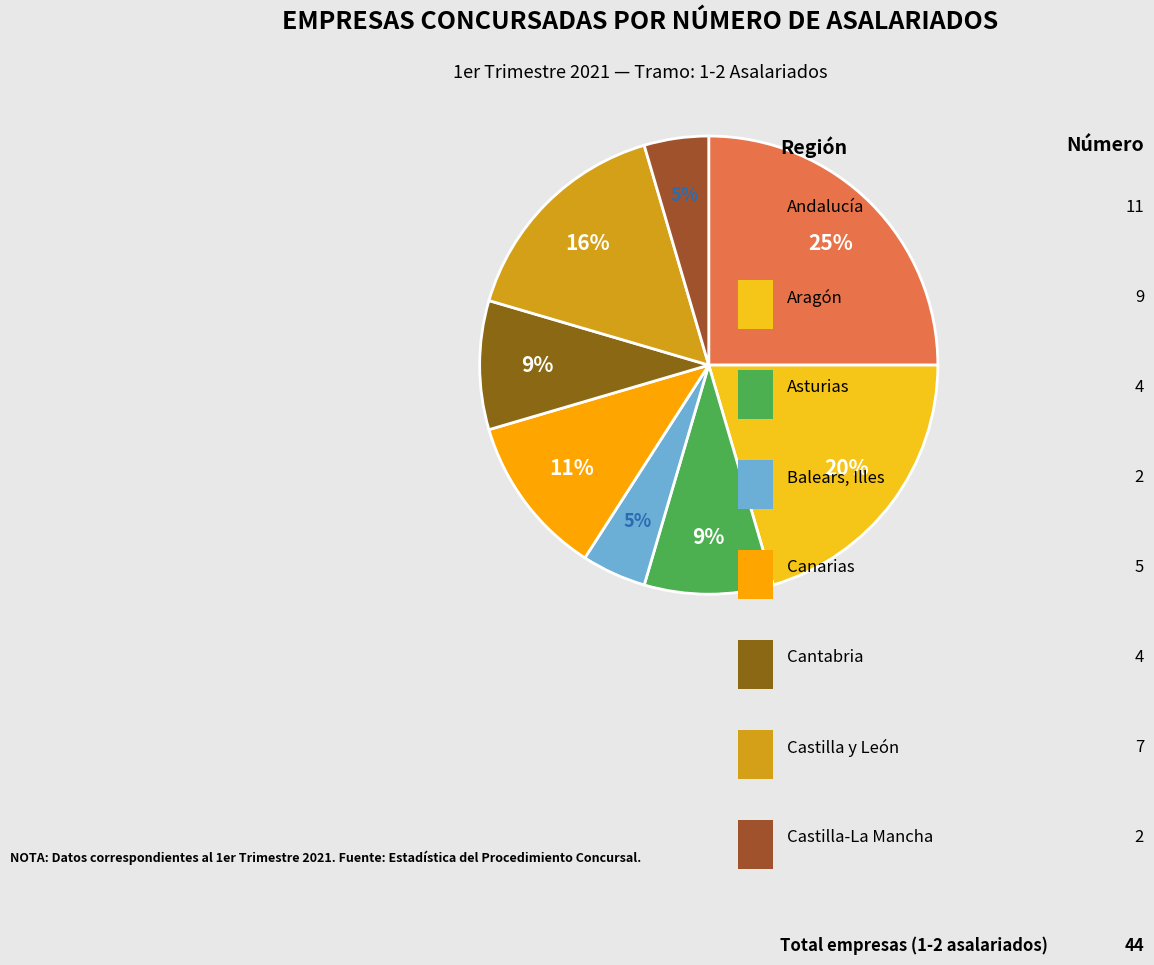

Which category has the smallest portion of the pie?

Balears, Illes